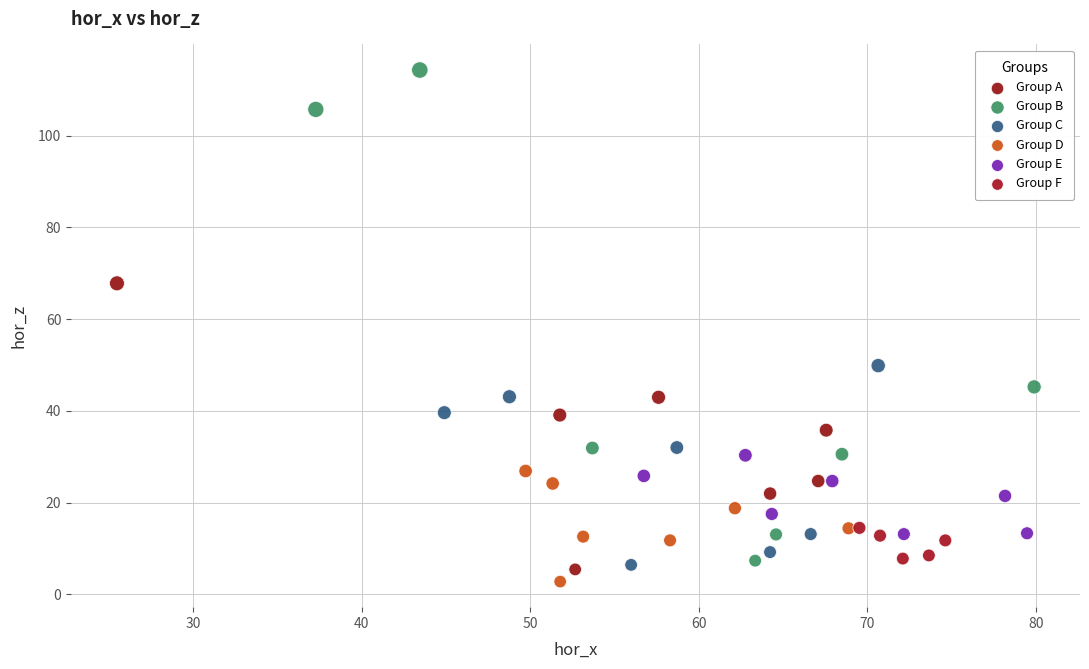

Which series contains the highest Y value?

Group B